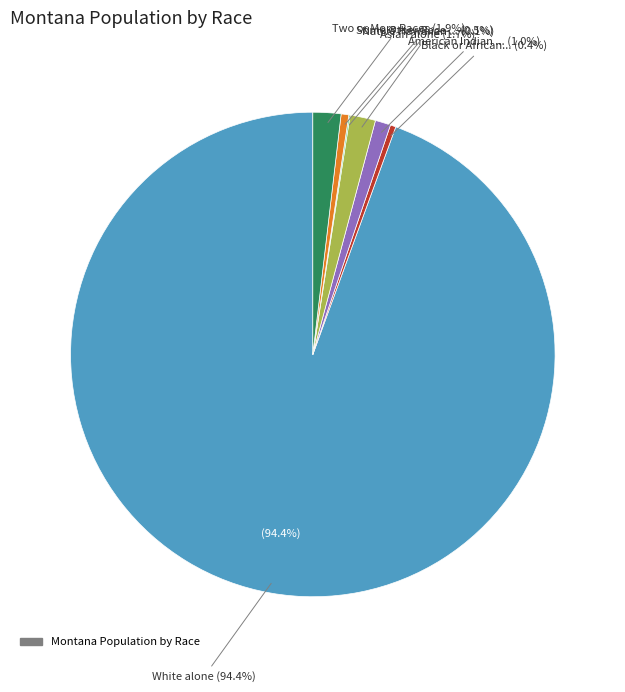

Is Some Other Race alone the majority of the pie?

No